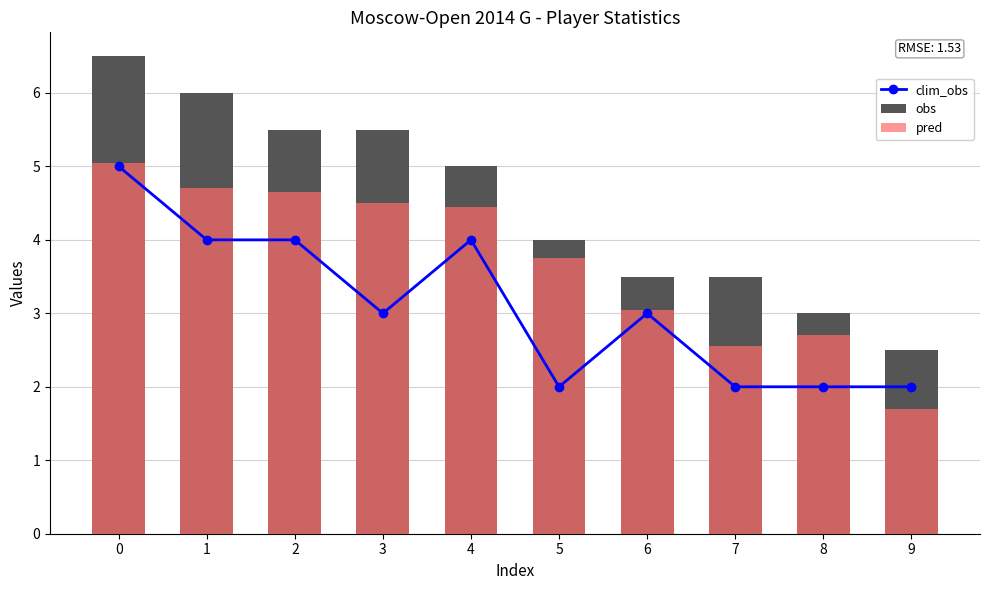

What value does the pred series have at 9?

1.7